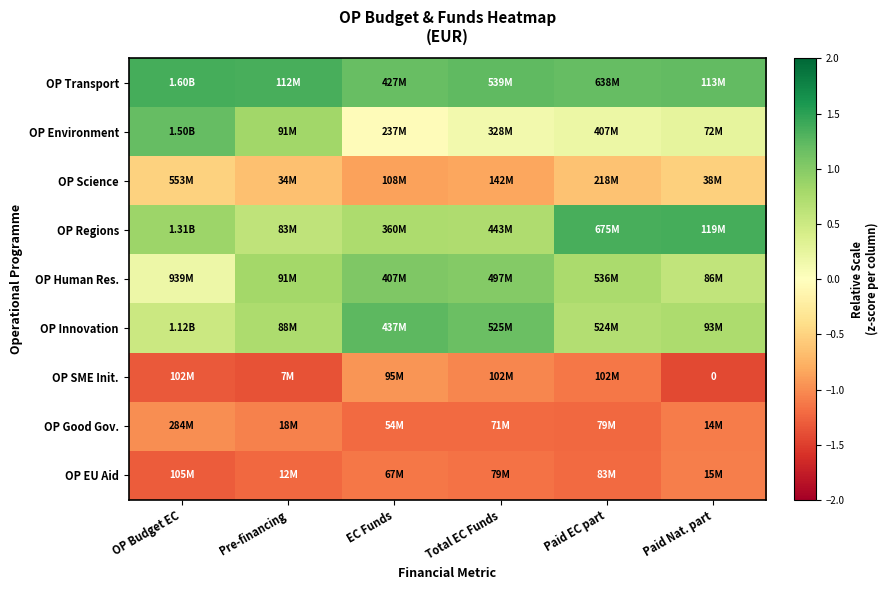

Which label corresponds to the smallest value in the chart?

Paid Nat. part